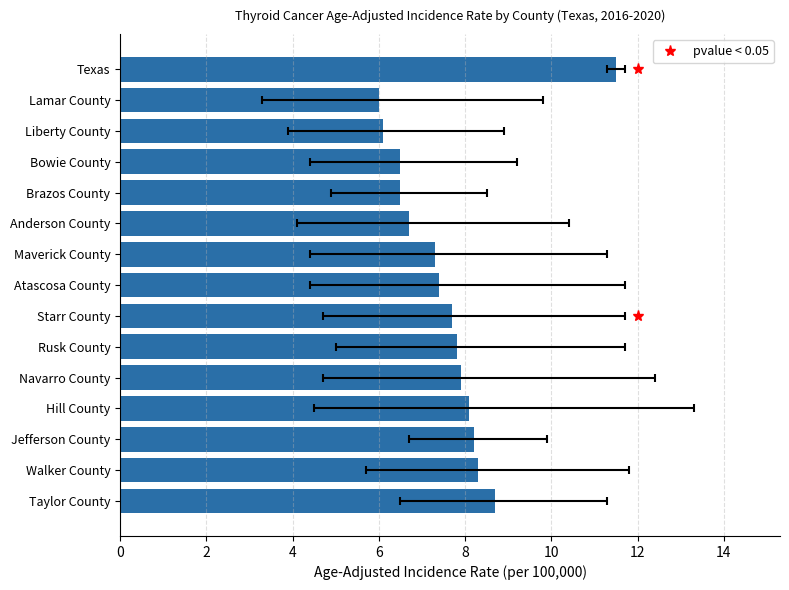

What is the value of the 1st bar from the left?

11.5